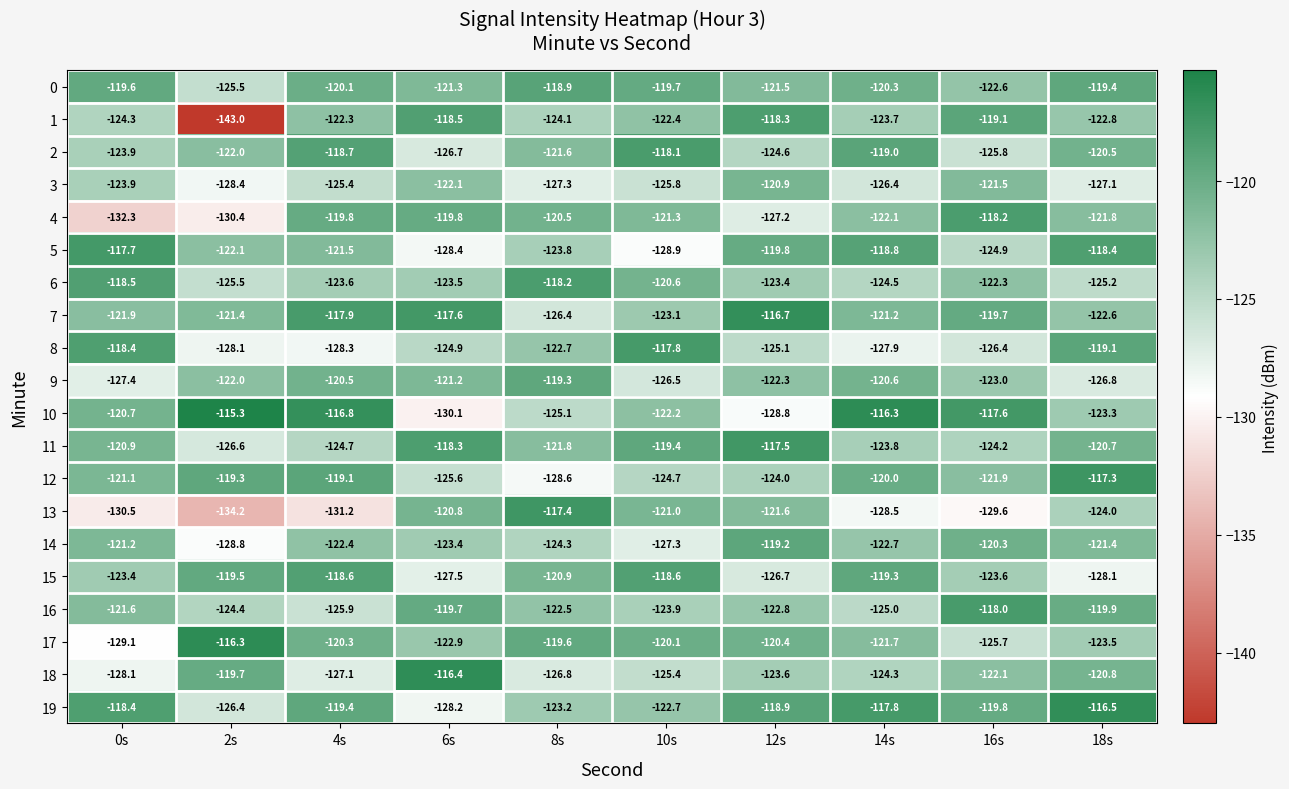

What is the difference between the highest and lowest values at 8s?

11.2